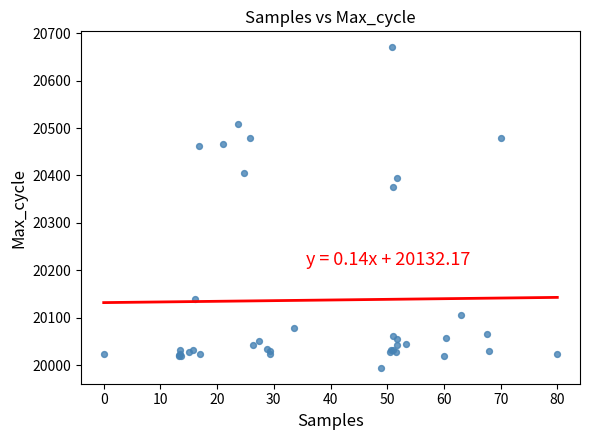

What Y value in the scatter plot is closest to 20332?

20375